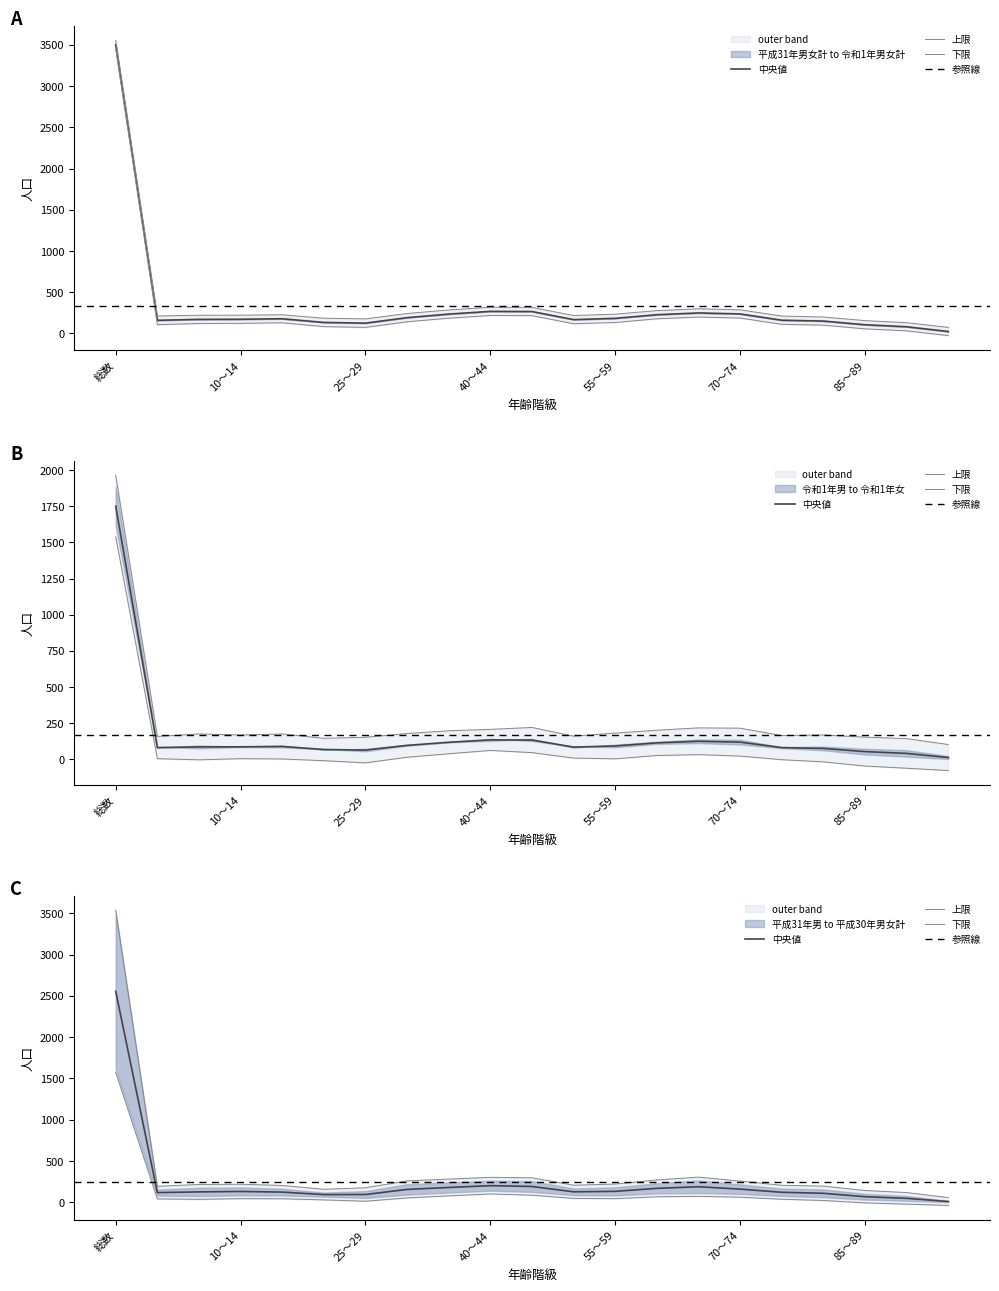

What is the difference between the 平成30年男女計 values at 80～84 and 60～64?

75